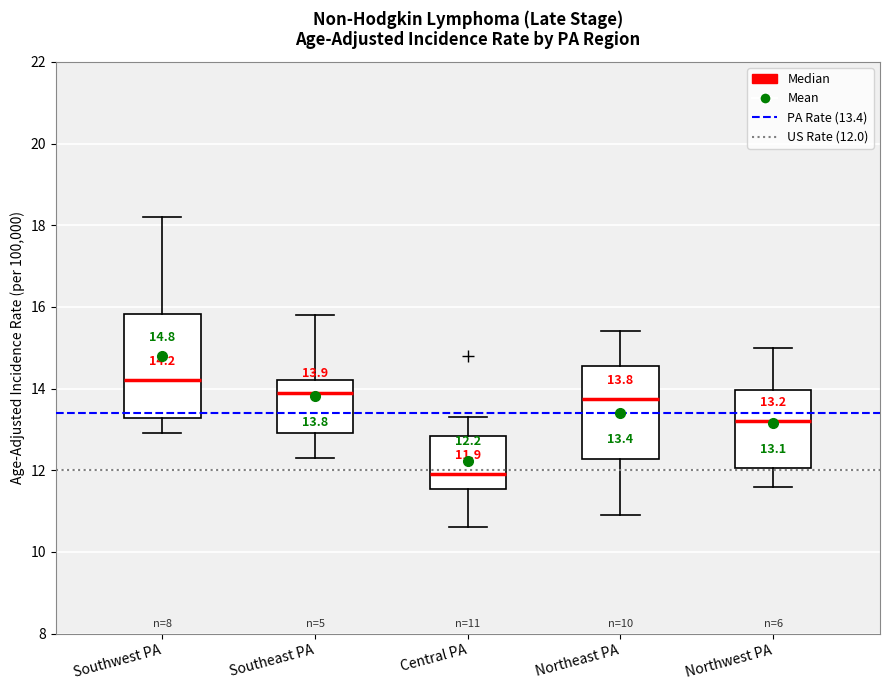

Which box is the tallest, from its lower edge to its upper edge?

Southwest PA